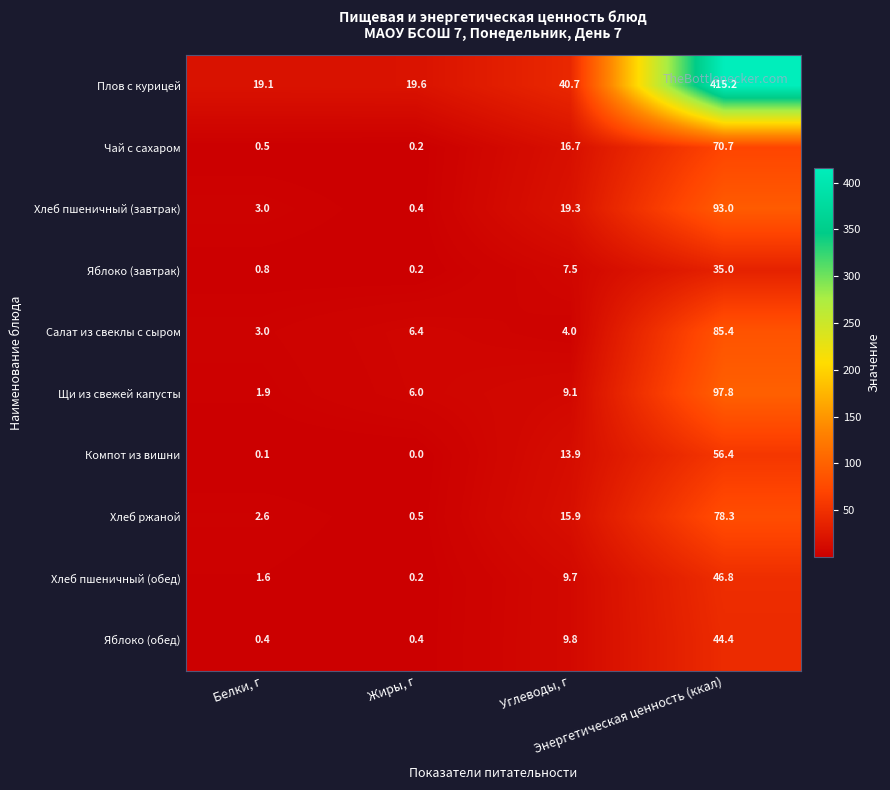

At which category is the sum across all series the highest?

Энергетическая ценность (ккал)